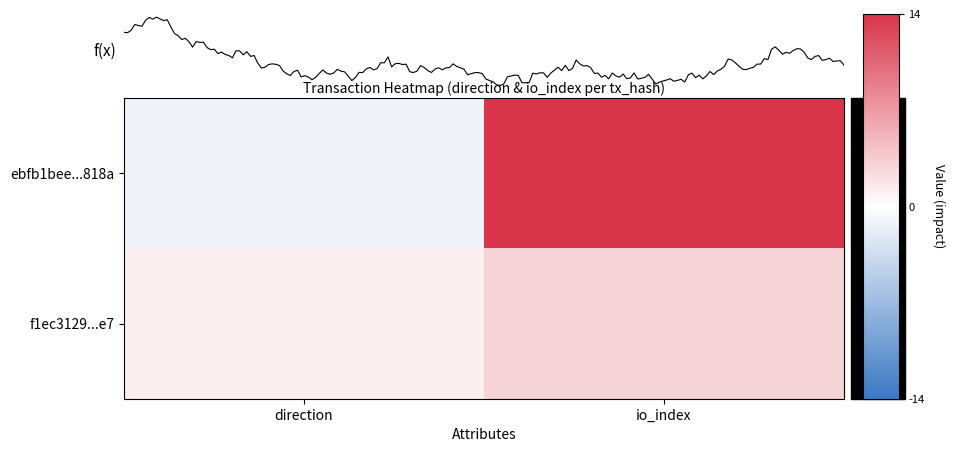

Reading left to right, extract all data points from this chart.

ebfb1bee34084a3326014c2036a2cca8c3b818a: -1=-1	1=14
f1ec31290752a49159f0437486208483c1982e7: -1=1	1=3